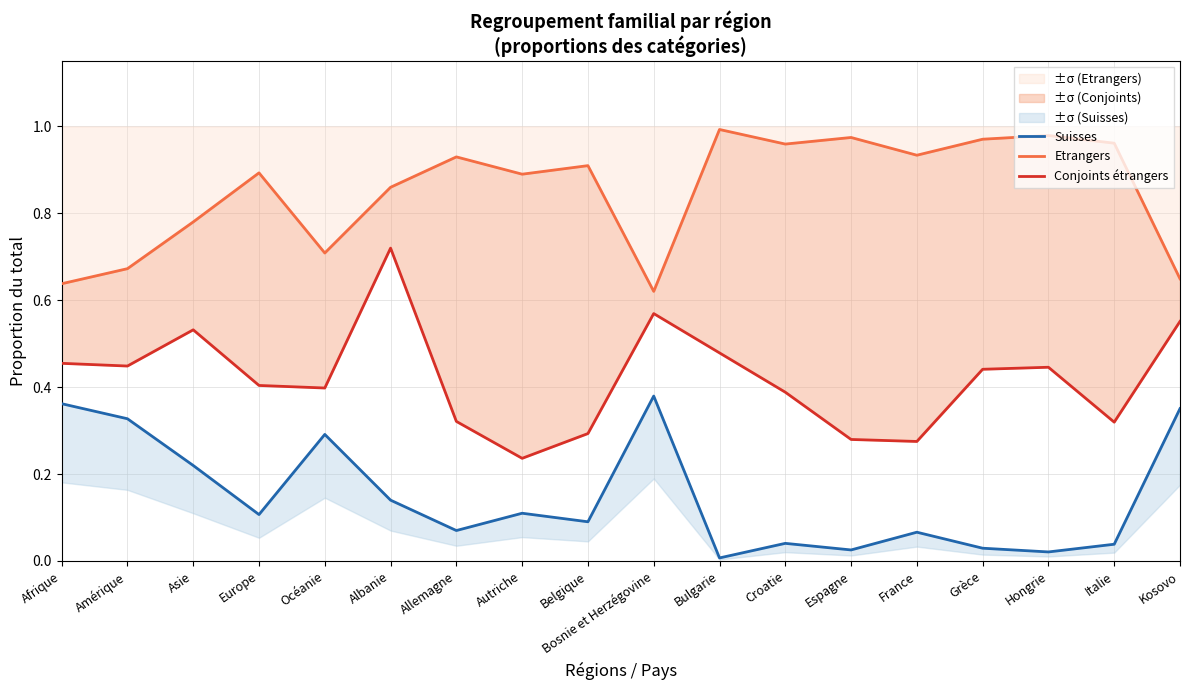

True or false: Conjoints étrangers and Etrangers cross at least once.

False